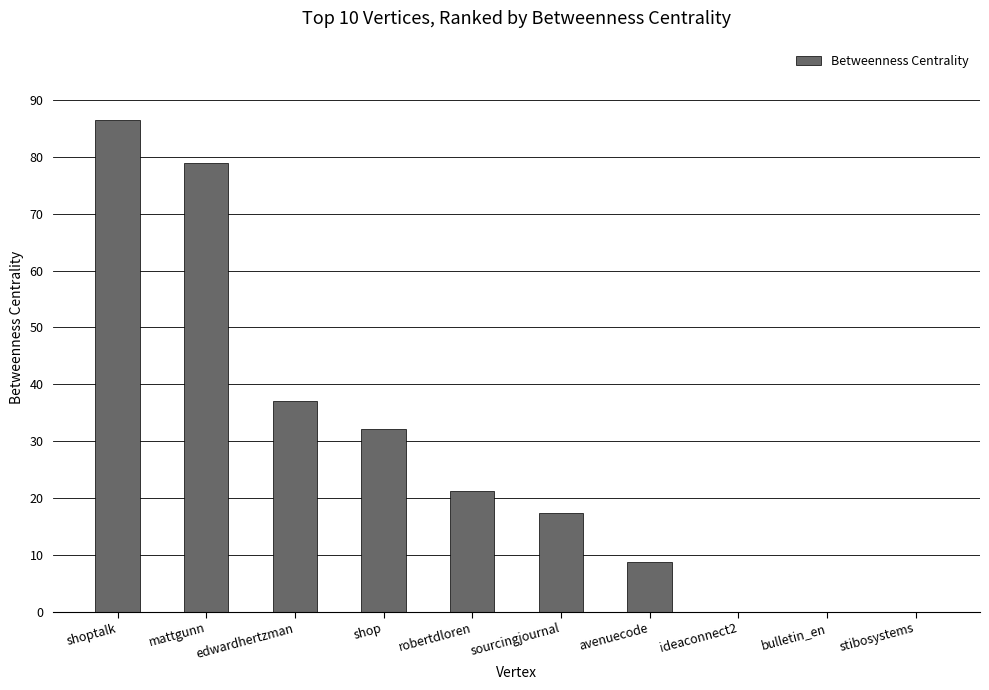

What is the sum of all values?

282.0